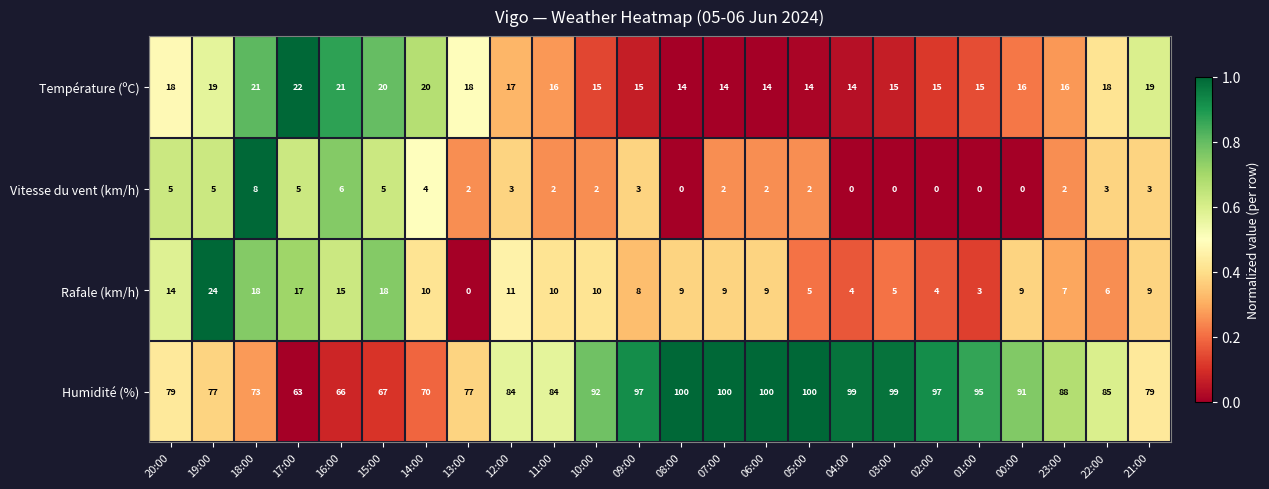

At how many categories does at least one series exceed 0?

24